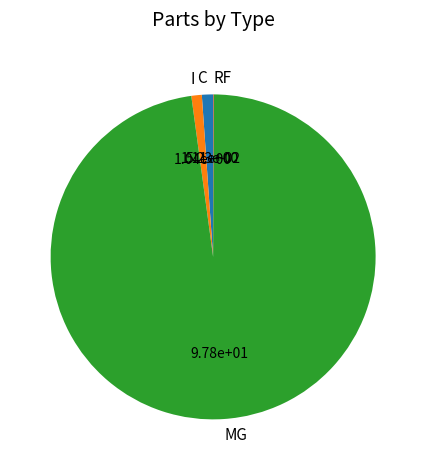

The MG slice represents 98% of the pie. True or false?

True